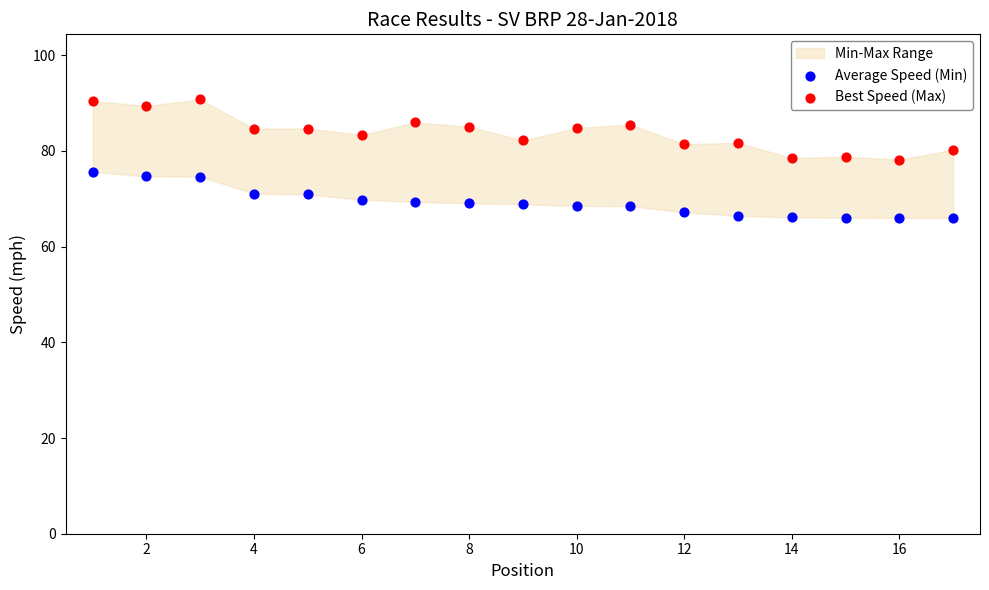

Across all data points, what is the range of X values (max minus min)?

16.0